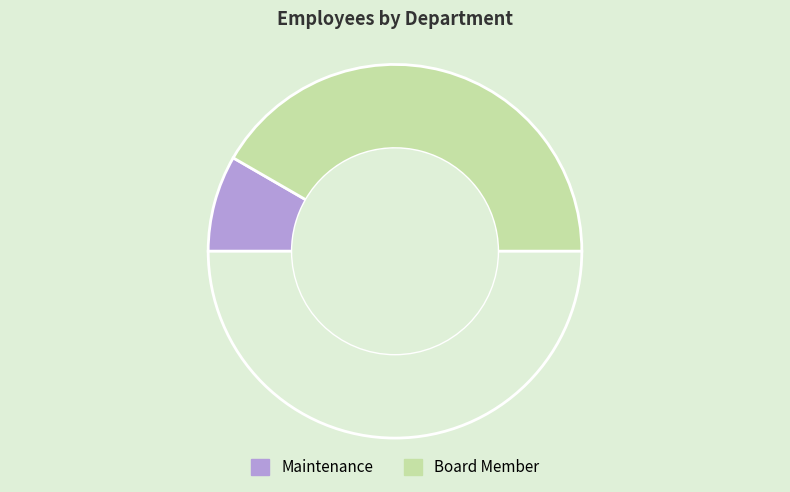

Rank the categories by value from lowest to highest.

Maintenance, Board Member